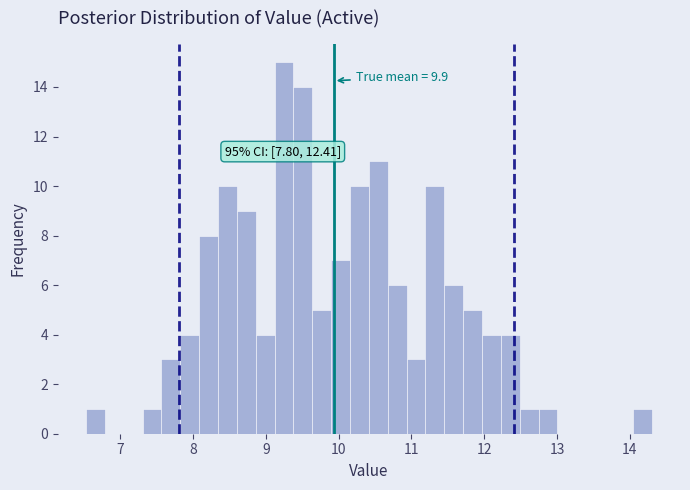

Around what value on the x-axis is the tallest bar? Give the approximate position of its centre, as read against the axis.

9.2